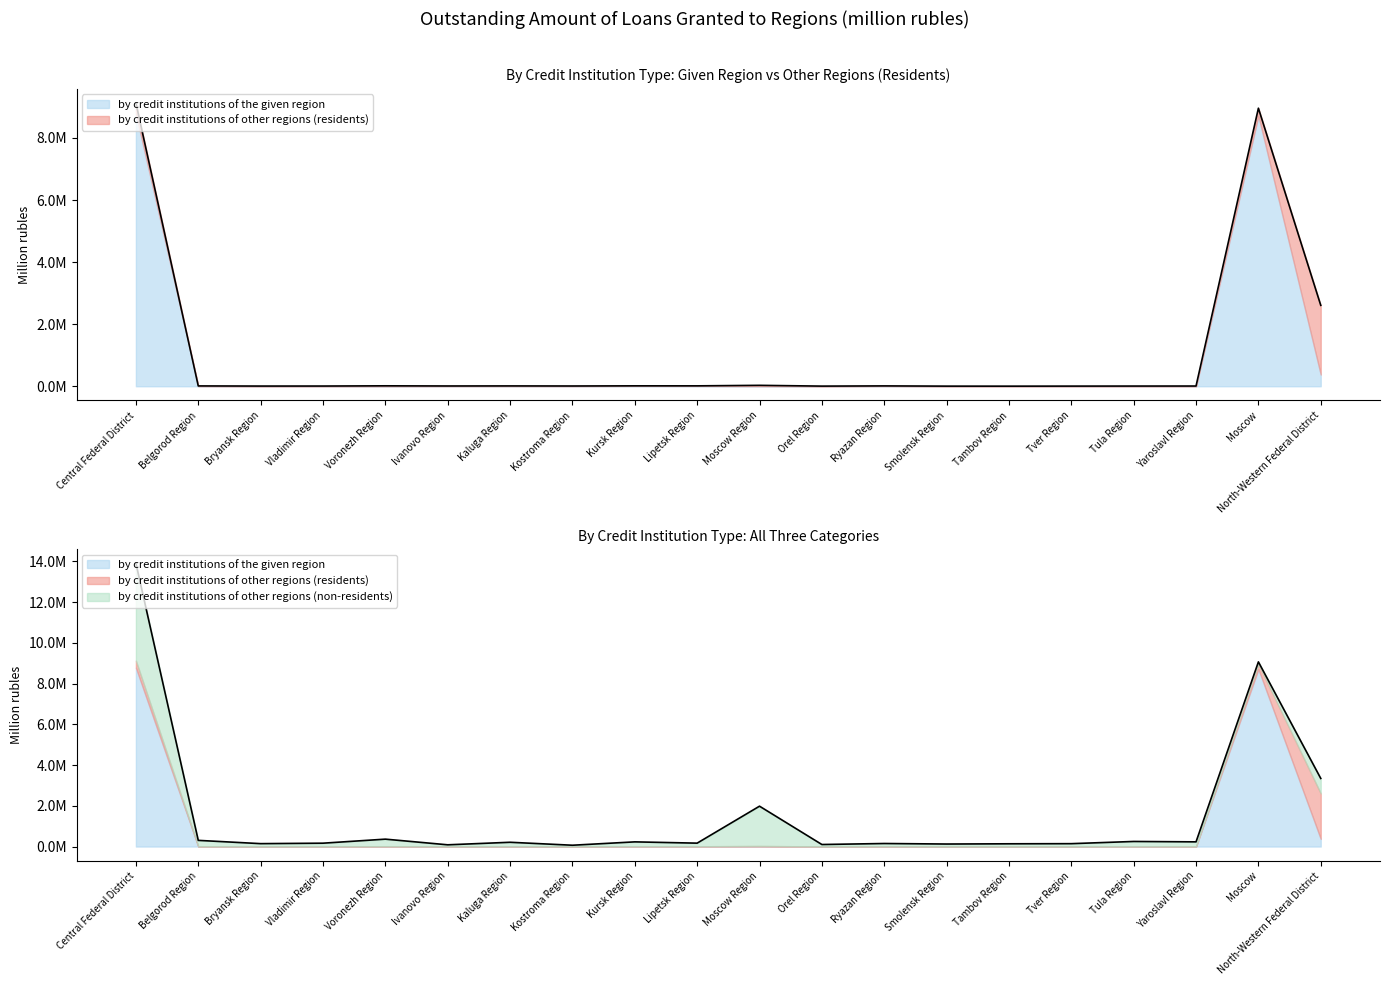

What is the label of the 1st point from the right?

North-Western Federal District